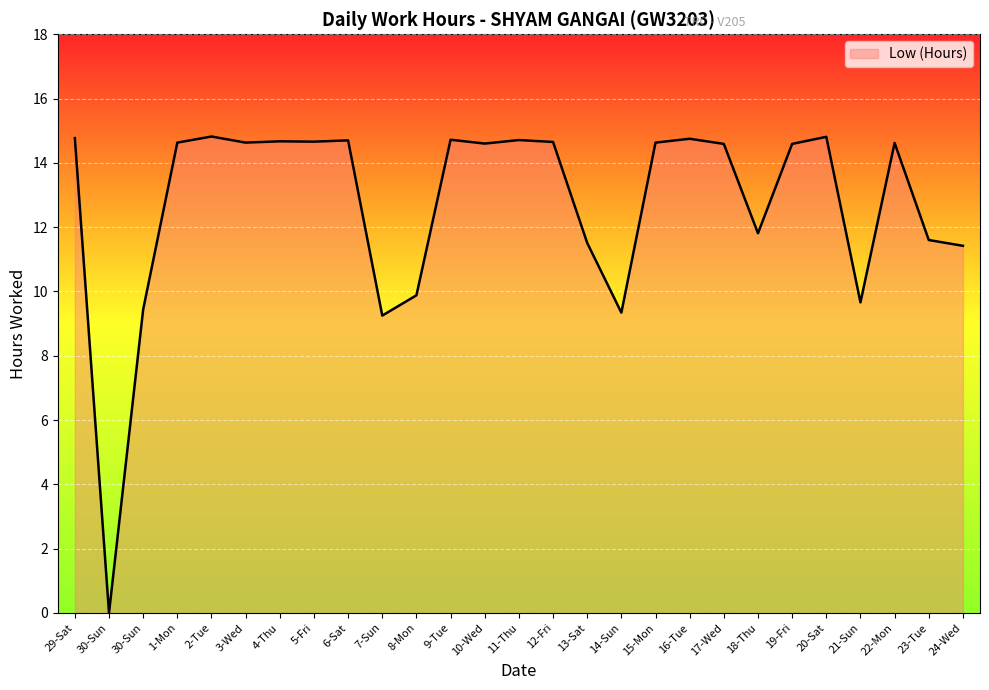

At which category does the data reach its first local valley?

30-Sun